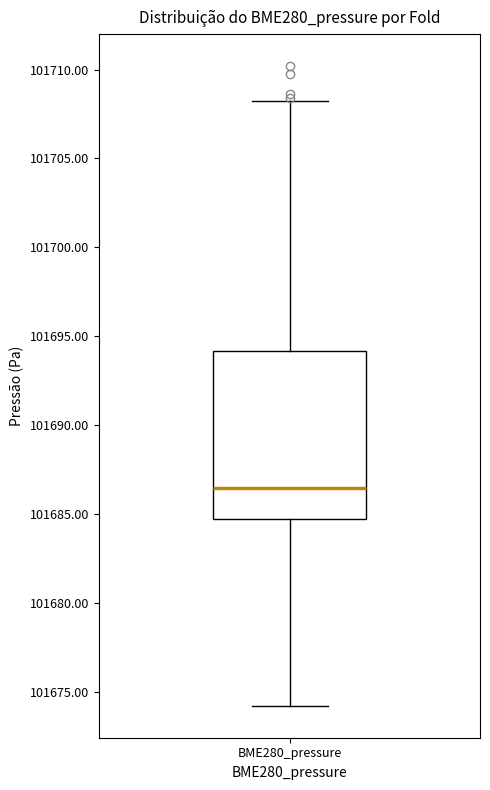

Read this box plot against the y-axis: the position of the median line, the range covered by the box, and the ends of both whiskers. The values are not printed on the chart, so give them approximately, as read against the axis.

median 101686.5, box 101684.5 to 101694.0, whiskers 101674.0 to 101708.0